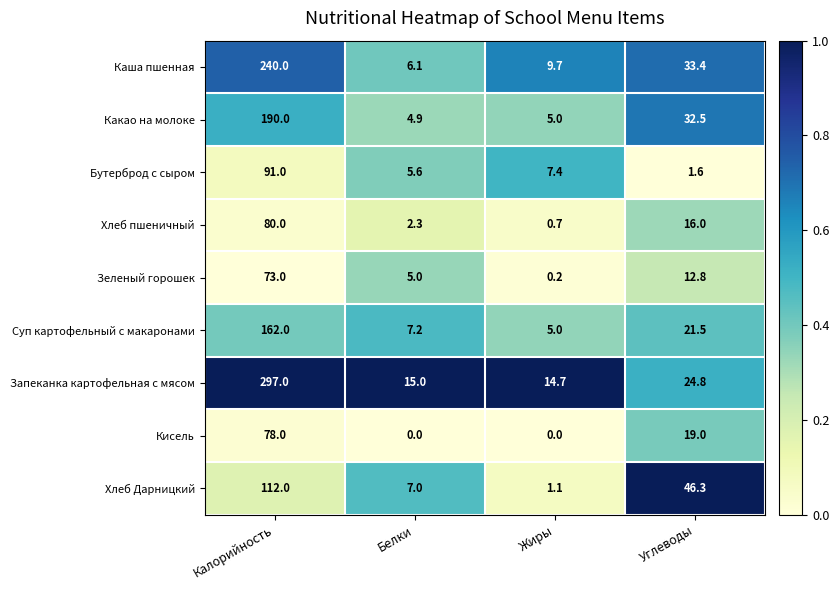

How many categories are shown in the chart?

4